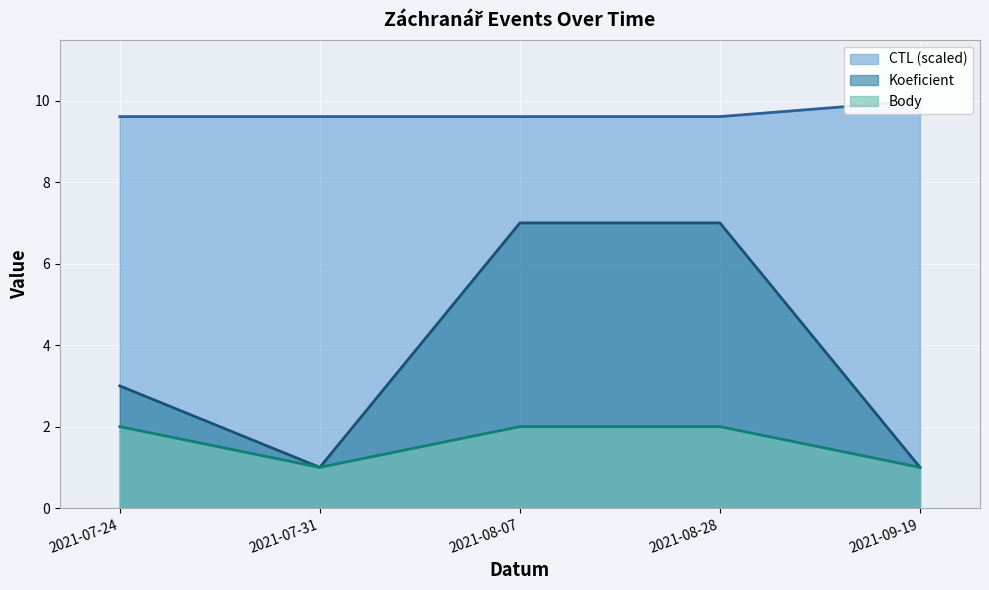

In Koeficient, how many points are lower than both neighbors (excluding endpoints)?

1